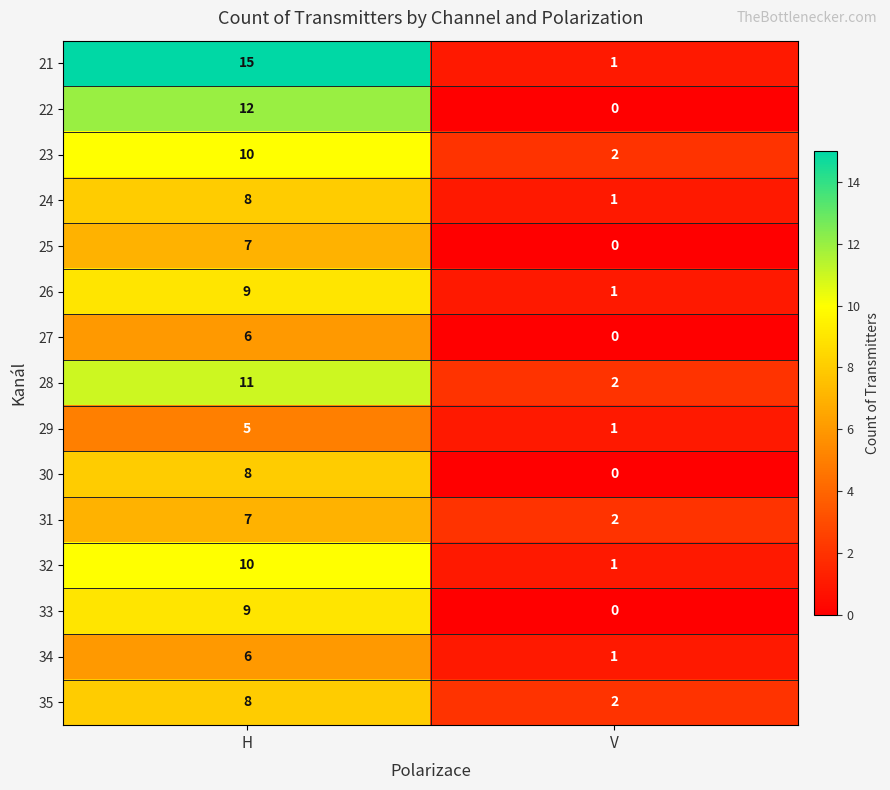

List the labels in order of 34 value, largest first.

H, V